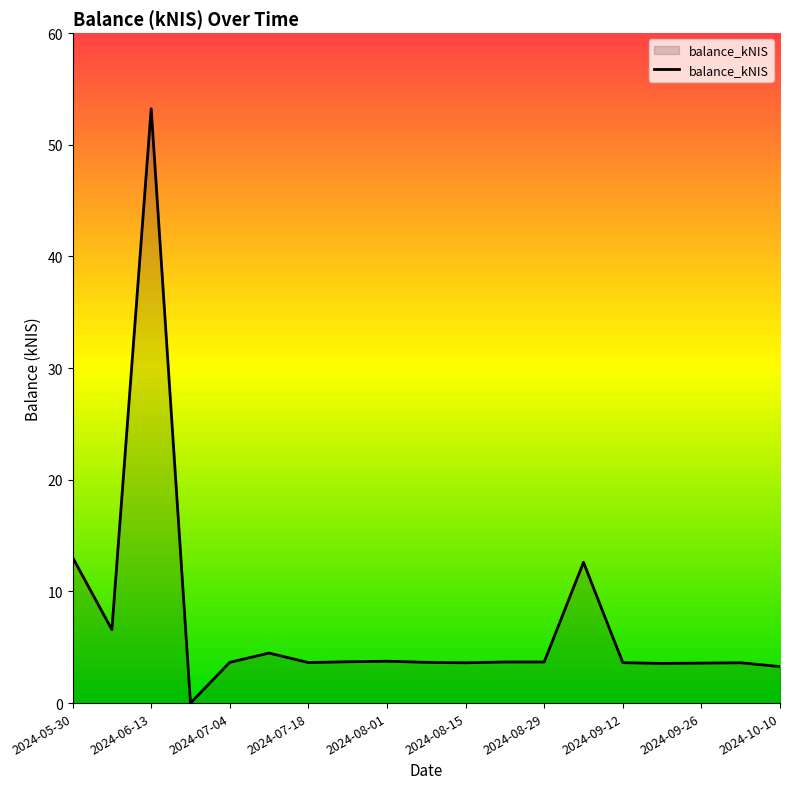

What is the maximum value shown in the chart?

53.2